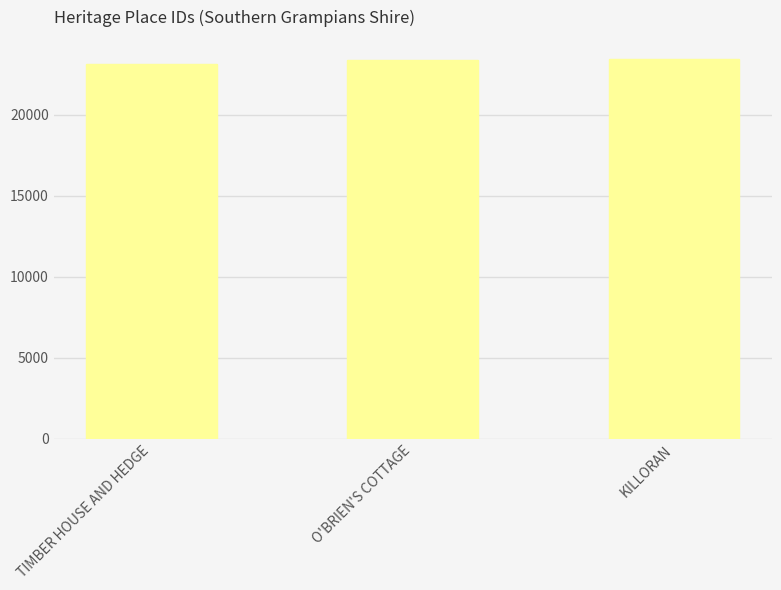

The chart shows a value of 34454 at KILLORAN. True or false?

False